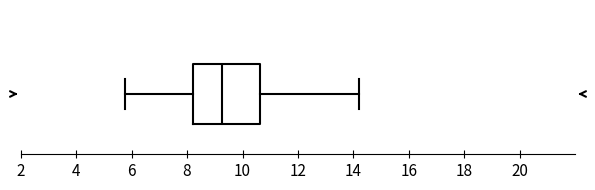

Transcribe this box plot: give where the median line is, the range the box spans, and where the two whiskers end, as read against the x-axis. The values are not printed on the chart, so give them approximately, as read against the axis.

median 9.2, box 8.2 to 10.6, whiskers 5.8 to 14.2